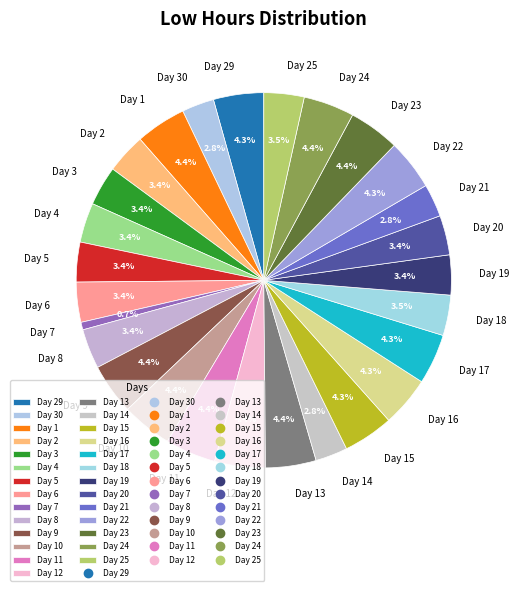

Combined, what portion of the pie is Day 30 and Day 18?

6.3%